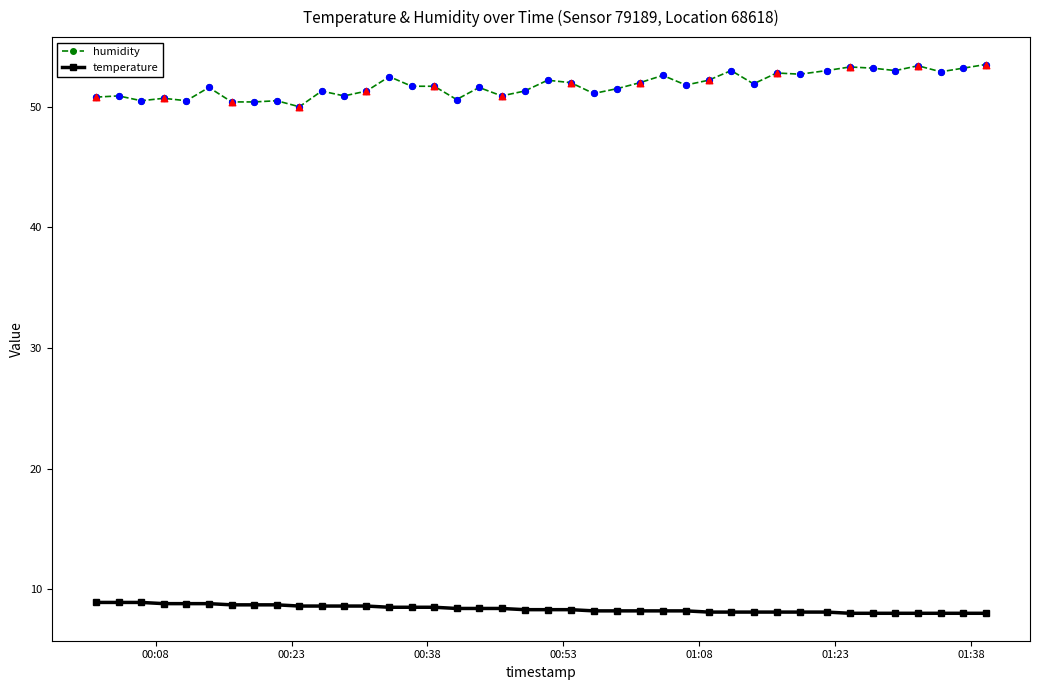

Which series has the widest spread of values?

humidity